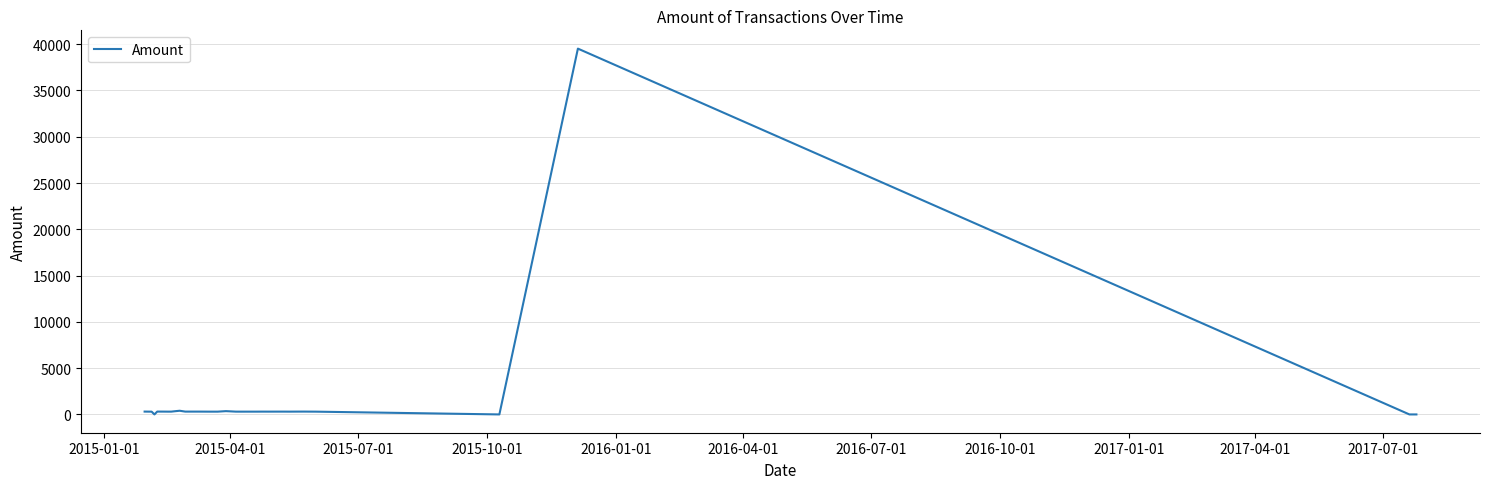

What is the sum of all values?

48848.3